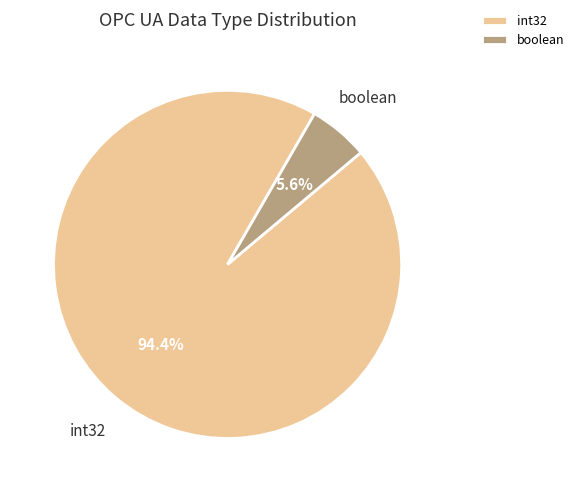

To the nearest percent, what percentage of the pie is int32?

94%